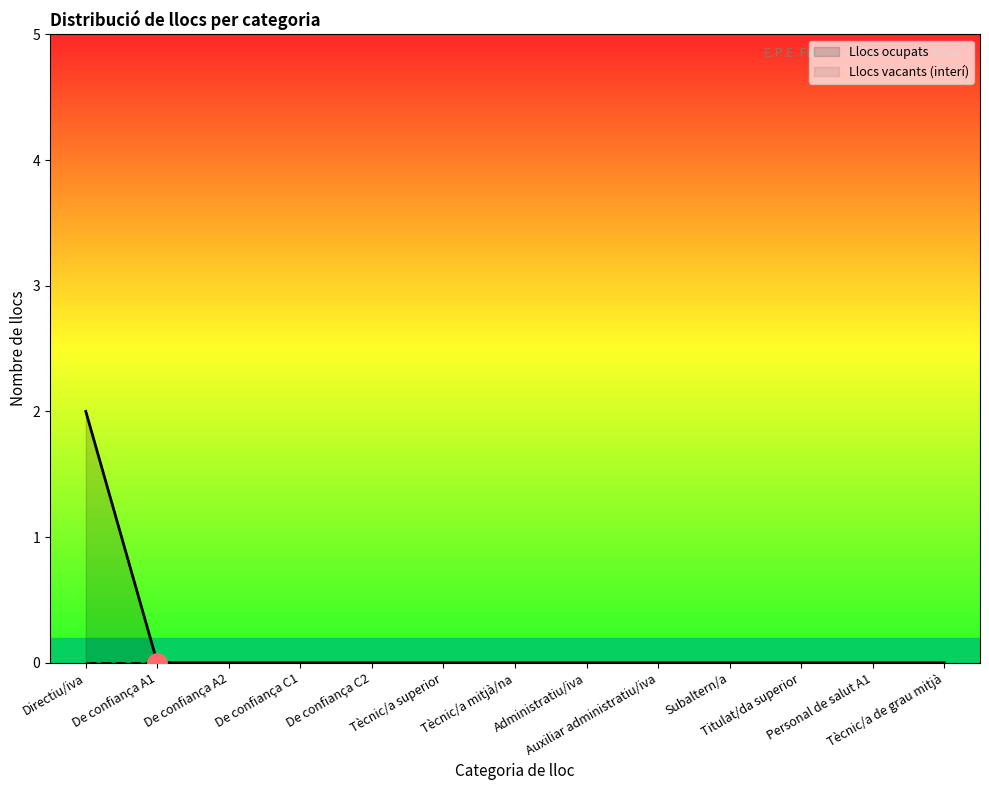

How many categories are shown in the chart?

13